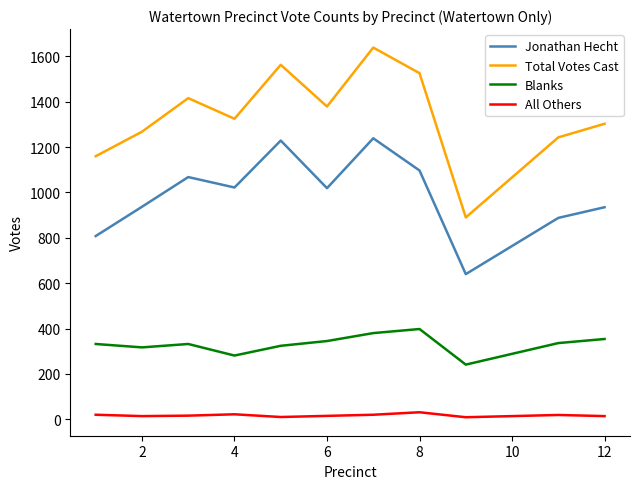

List the series in order of their overall mean, lowest first.

All Others, Blanks, Jonathan Hecht, Total Votes Cast